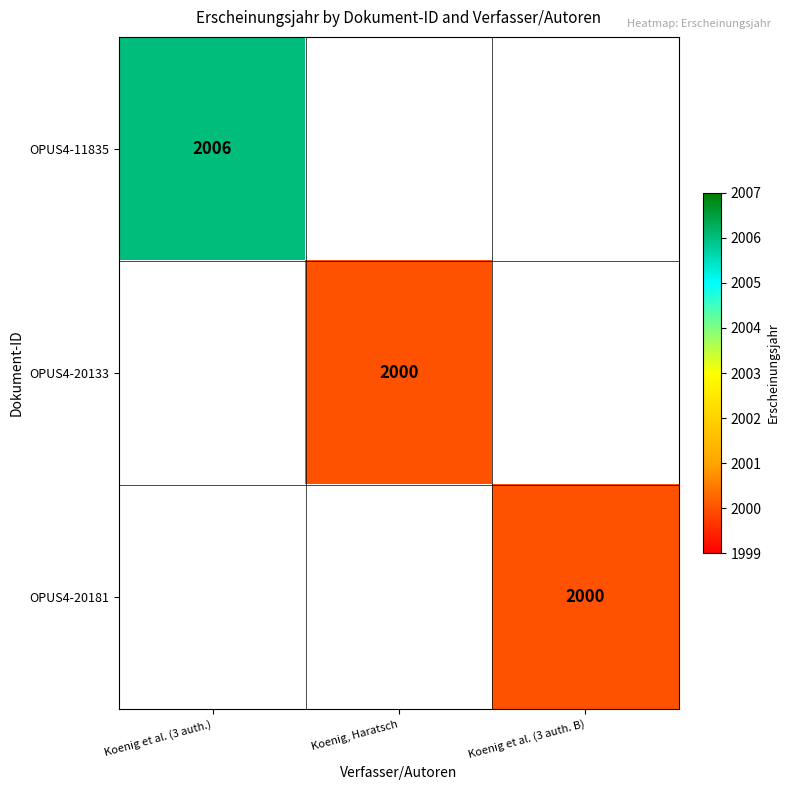

True or false: OPUS4-20181 has a value of 1001 at Koenig et al. (3 auth. B).

False